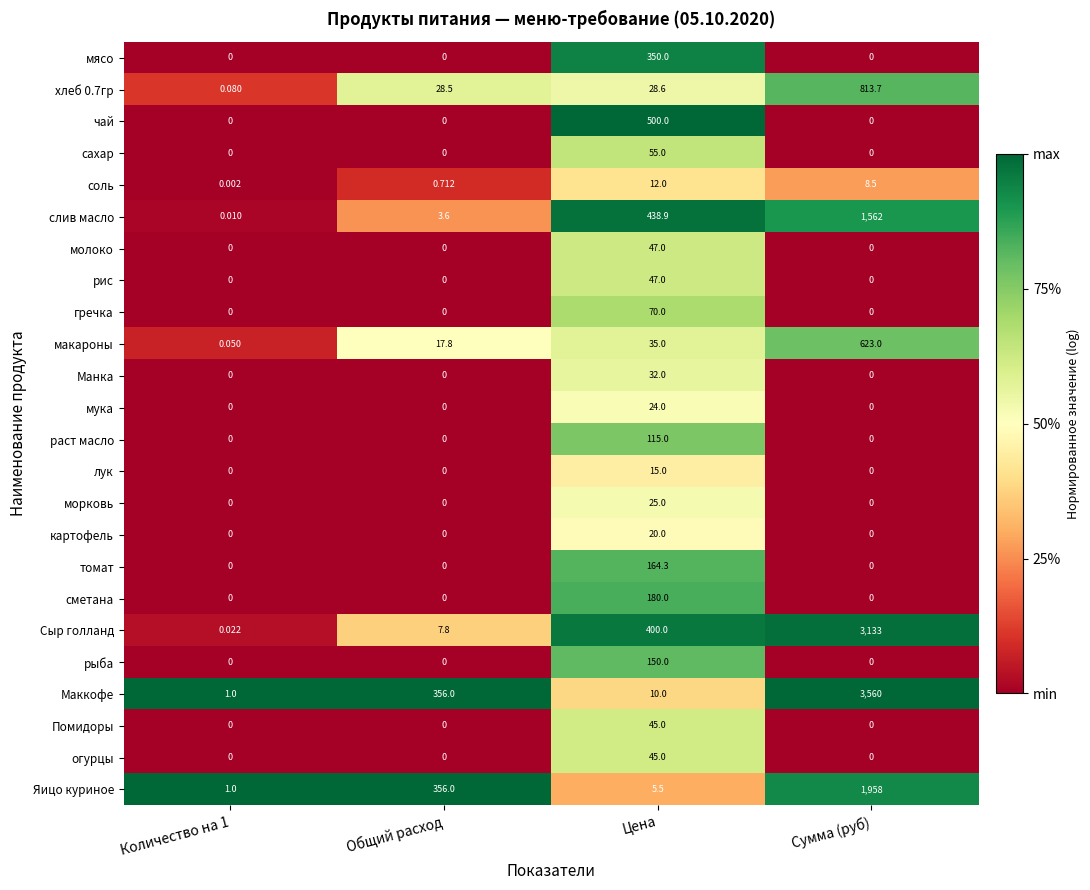

Which series has the largest range (max minus min)?

Маккофе